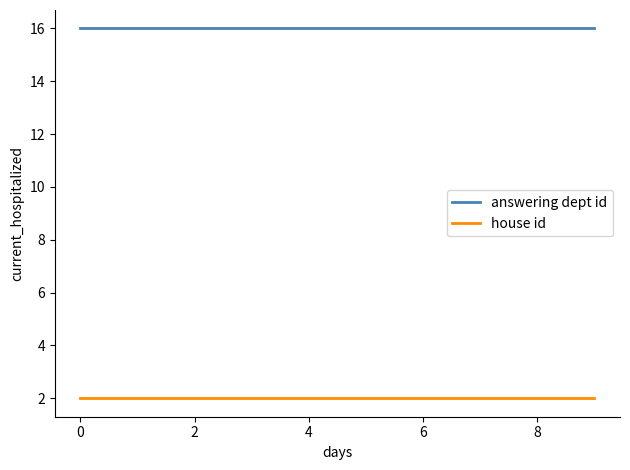

List the series in order of their peak value, highest first.

answering dept id, house id